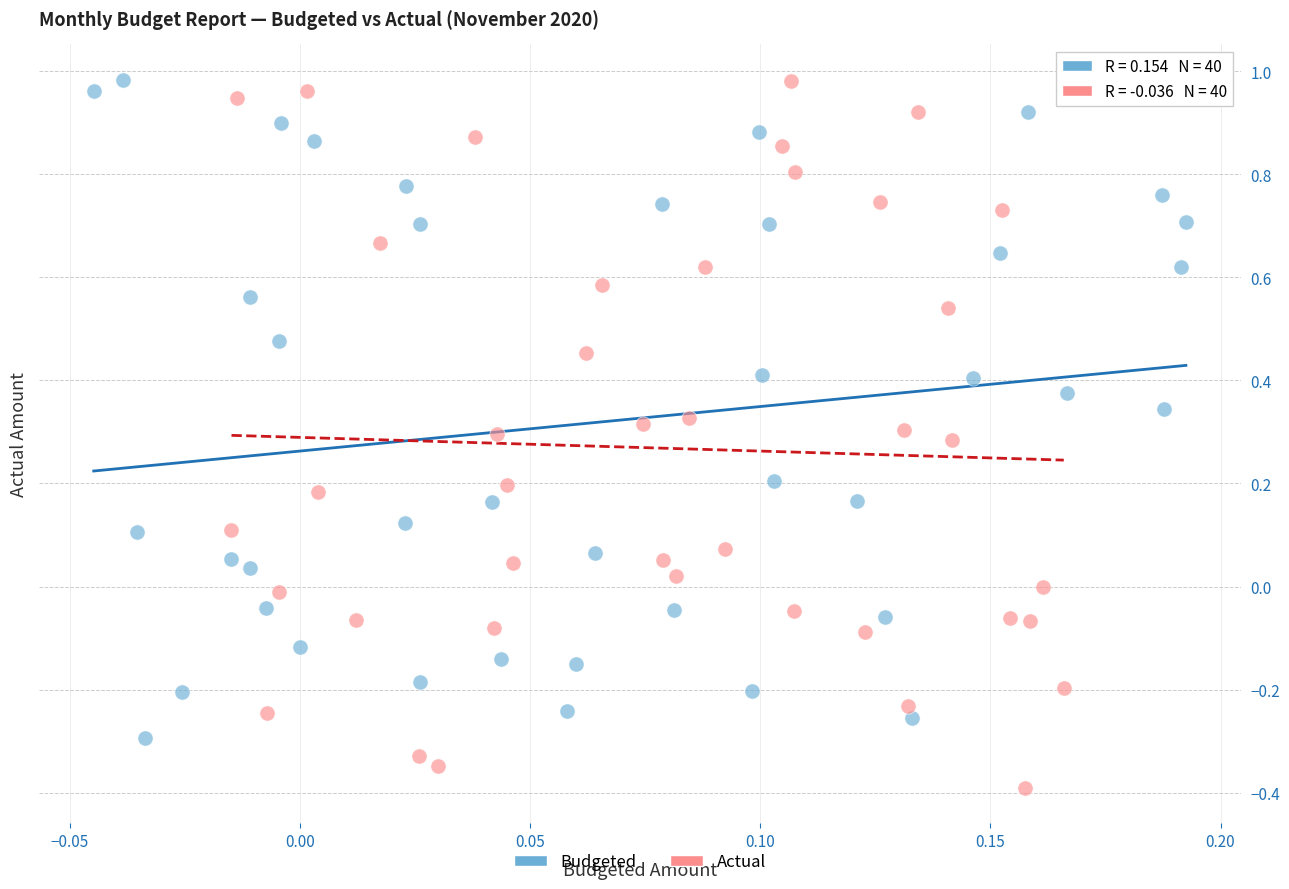

Which series contains the lowest Y value?

Actual